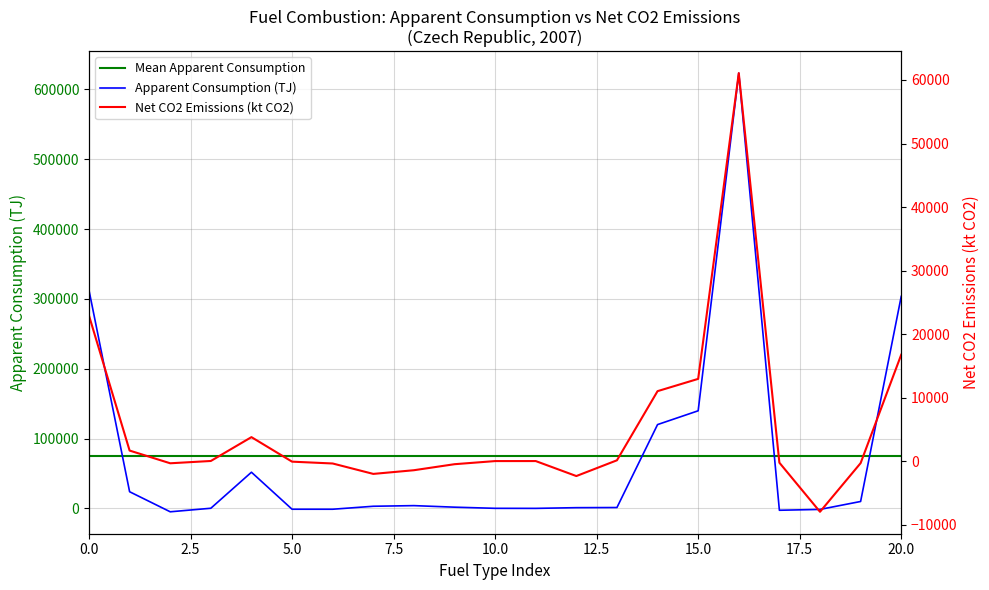

Read the Mean Apparent Consumption value at 20.0.

75479.7